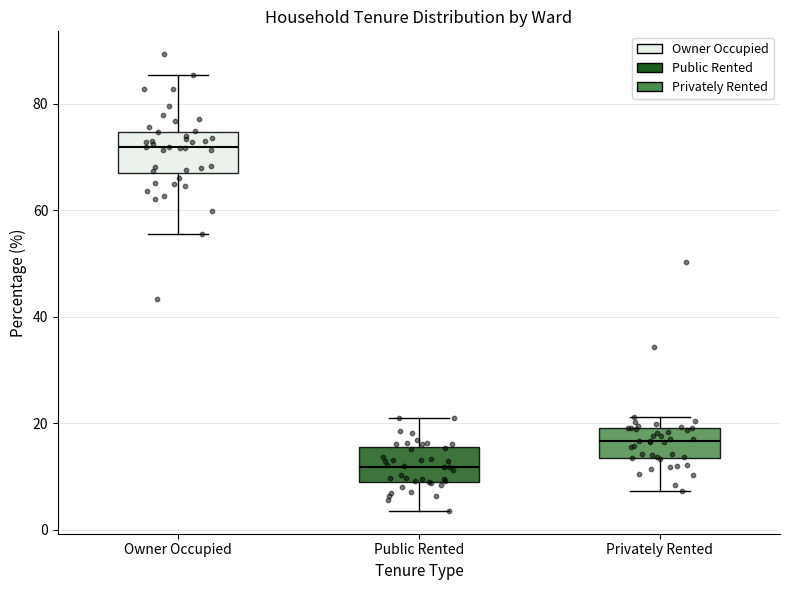

Where is the lower edge of the box for Public Rented on the y-axis? The values are not printed on the chart, so give them approximately, as read against the axis.

10